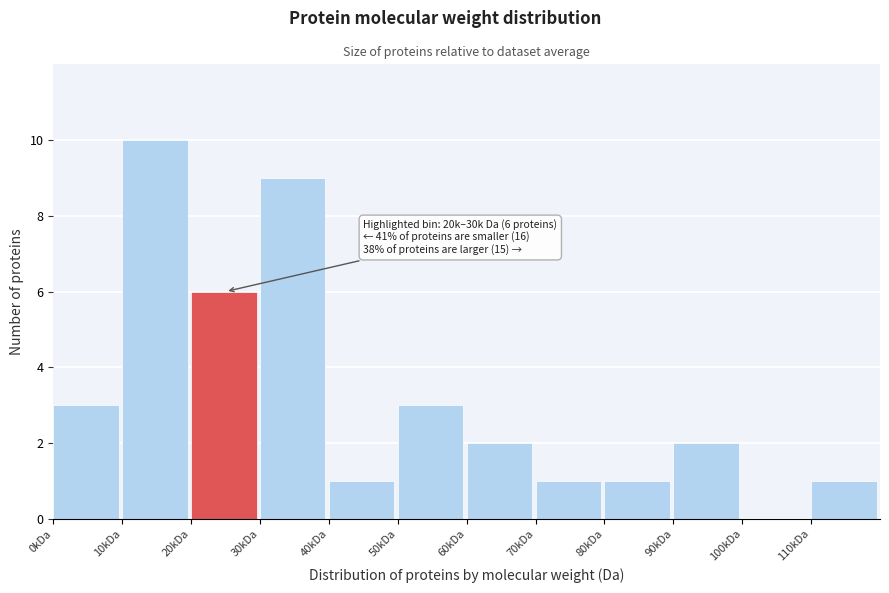

Reading left to right, what are all the values shown in this chart?

0kDa=3	10kDa=10	20kDa=6	30kDa=9	40kDa=1	50kDa=3	60kDa=2	70kDa=1	80kDa=1	90kDa=2	100kDa=0	110kDa=1